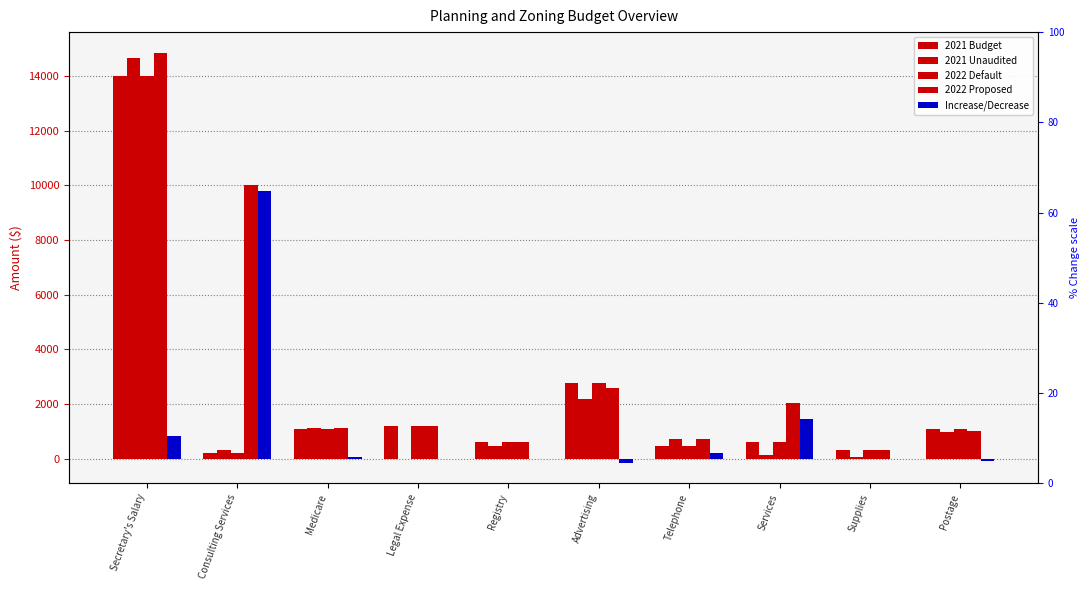

Read the 2021 Budget value at Consulting Services.

200.0